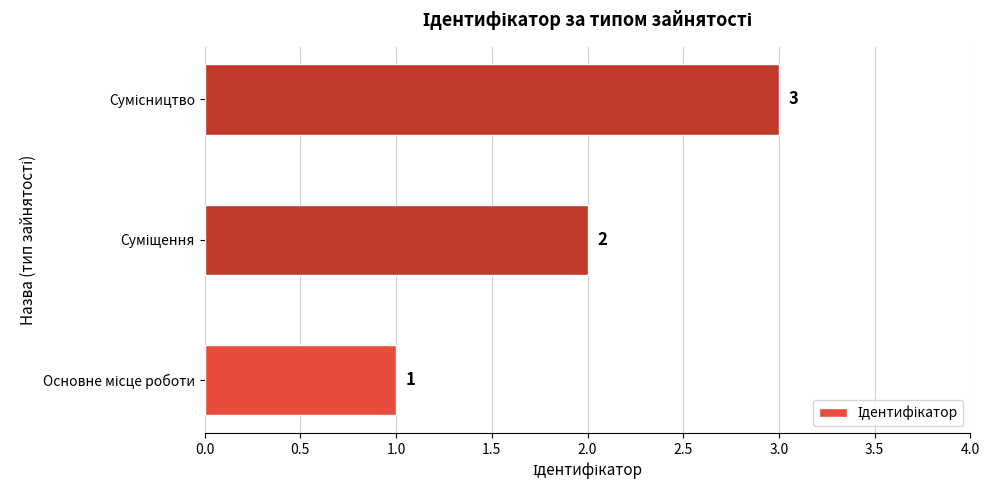

Count the values in the range 1 to 3.

3